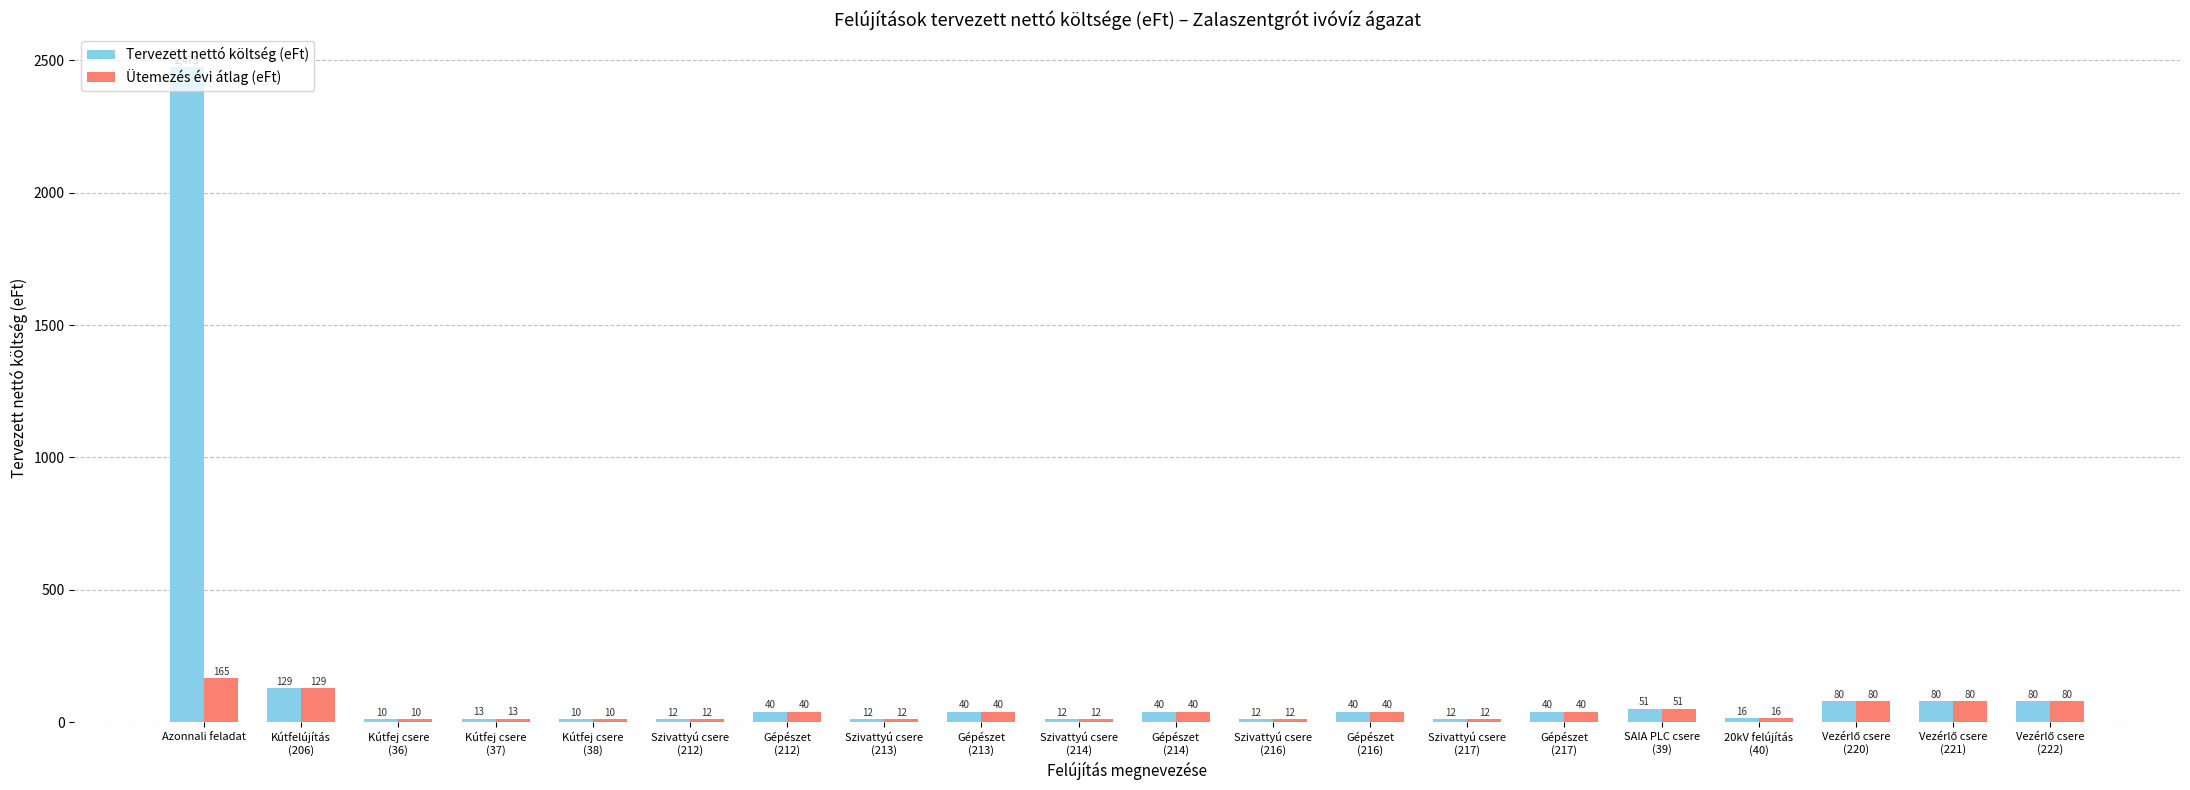

List the series in order of their peak value, lowest first.

Ütemezés évi átlag (eFt), Tervezett nettó költség (eFt)